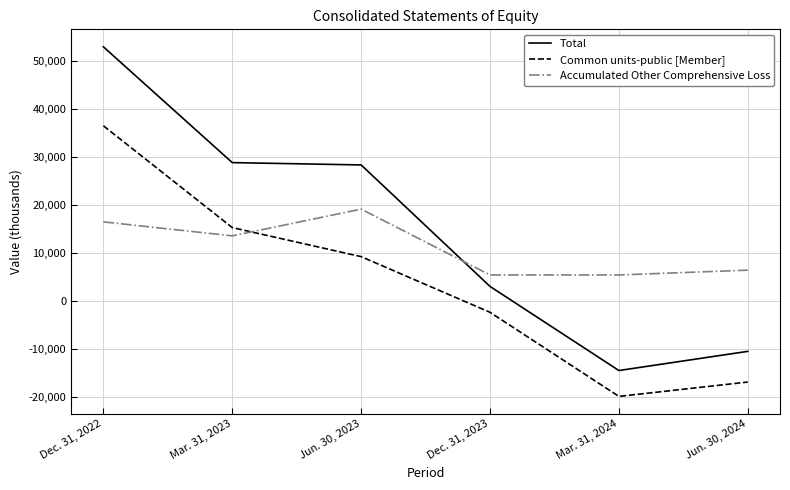

What is the difference between the maximum and minimum values in the Common units-public [Member] series?

56440